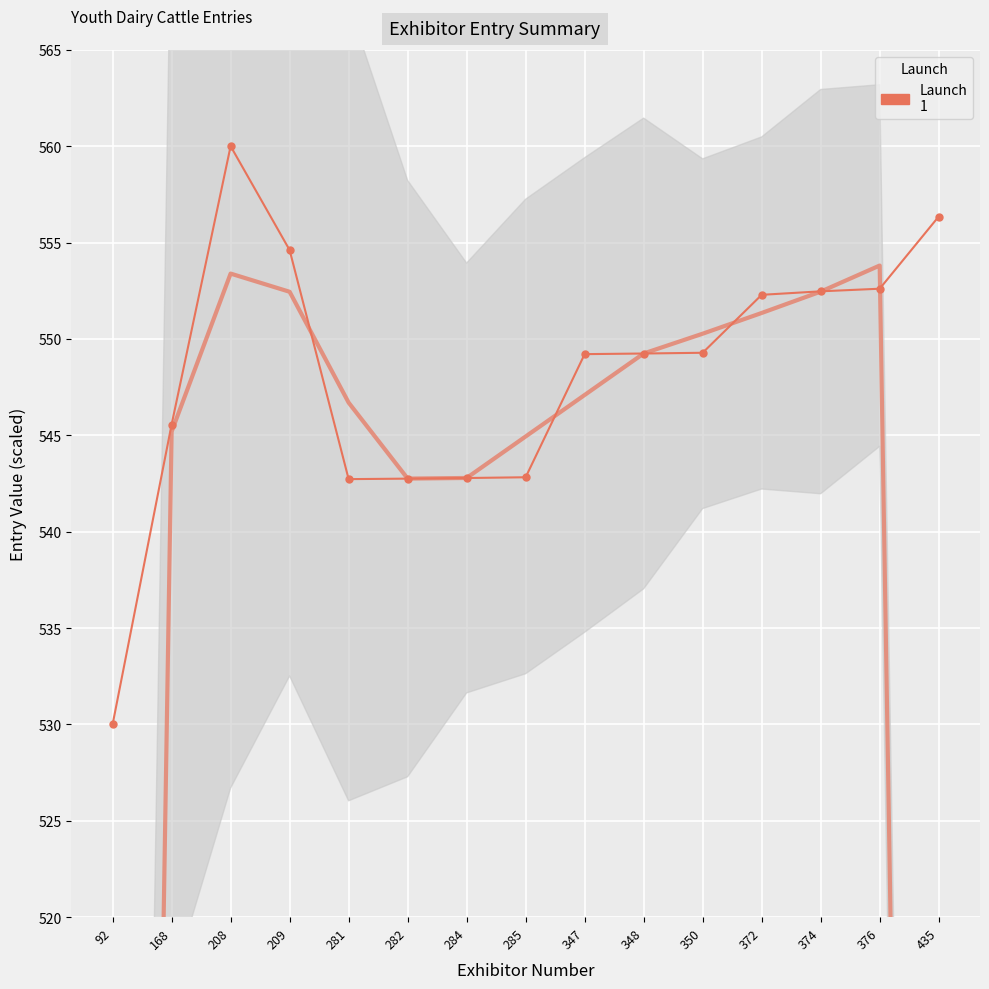

What is the difference between the maximum and minimum values?

30.0